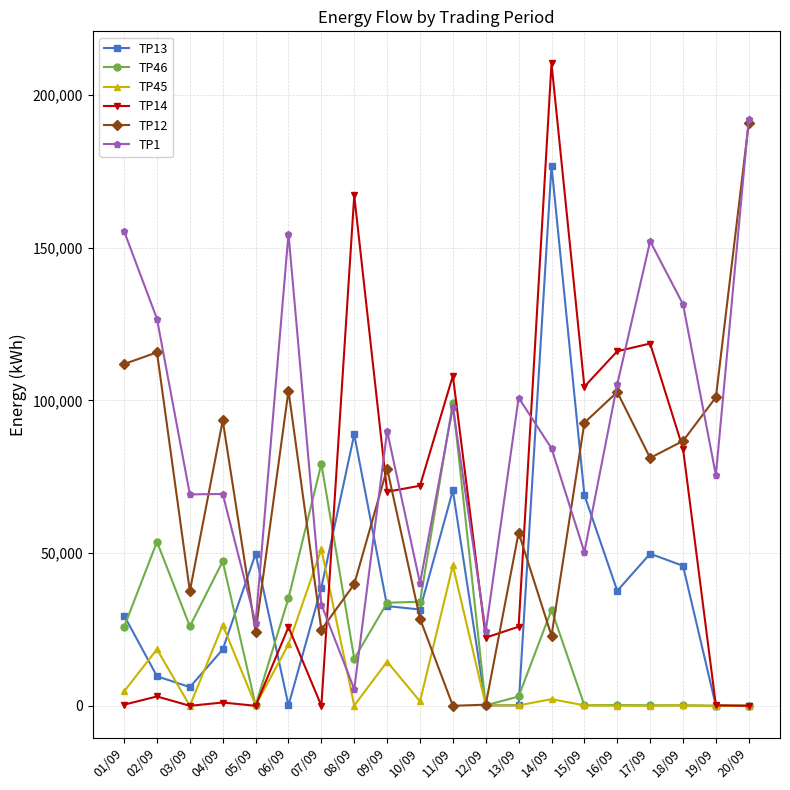

Which series has the widest spread of values?

TP14